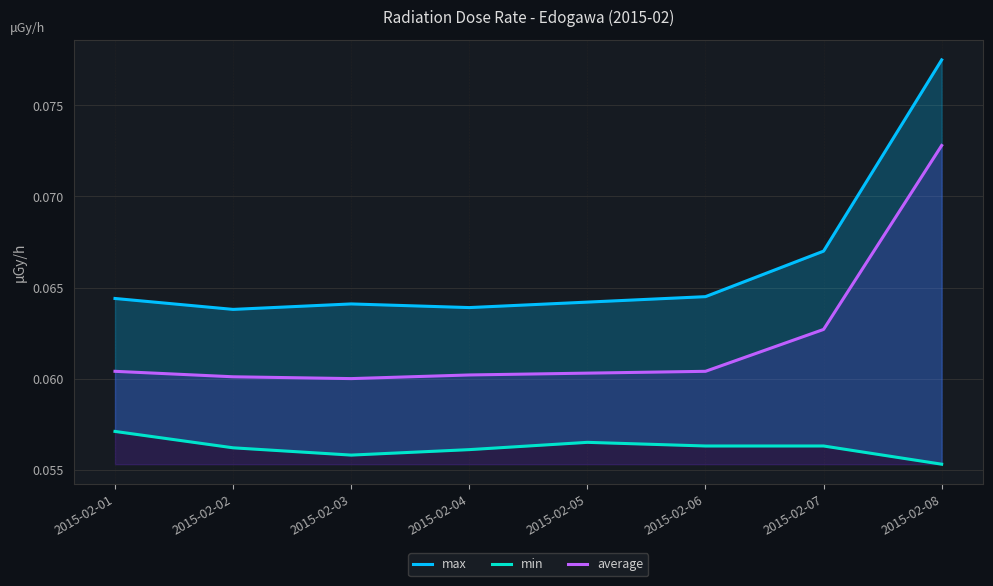

Is it true that average equals 0.1 at 2015-02-01?

True